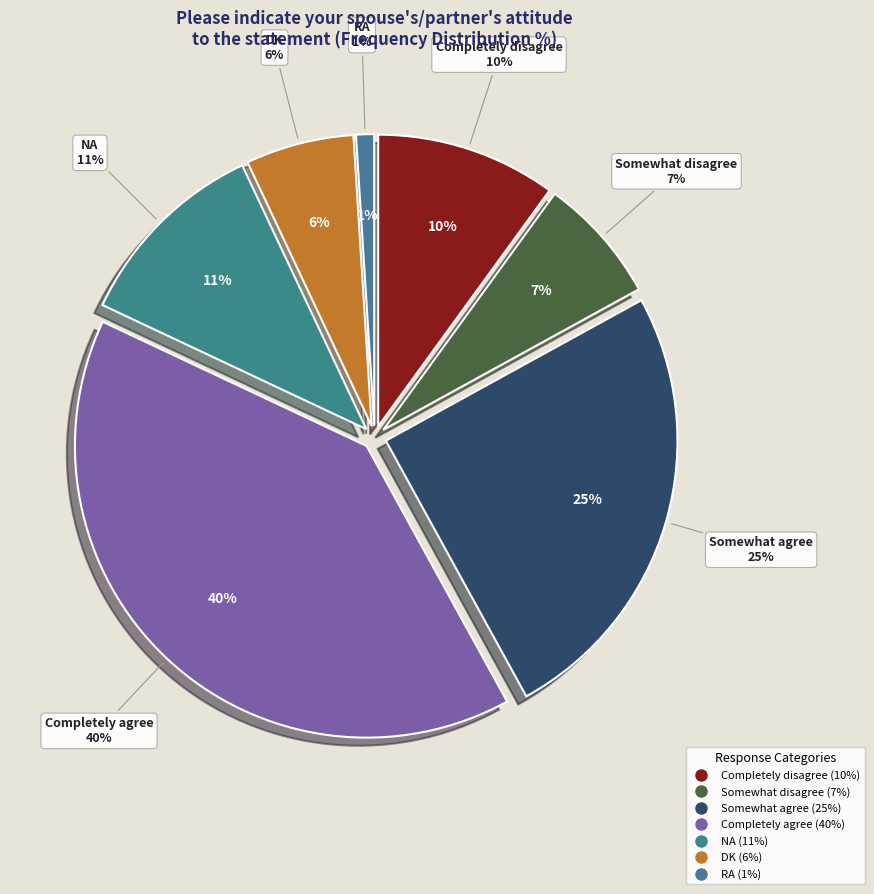

Count the number of slices in the pie.

7